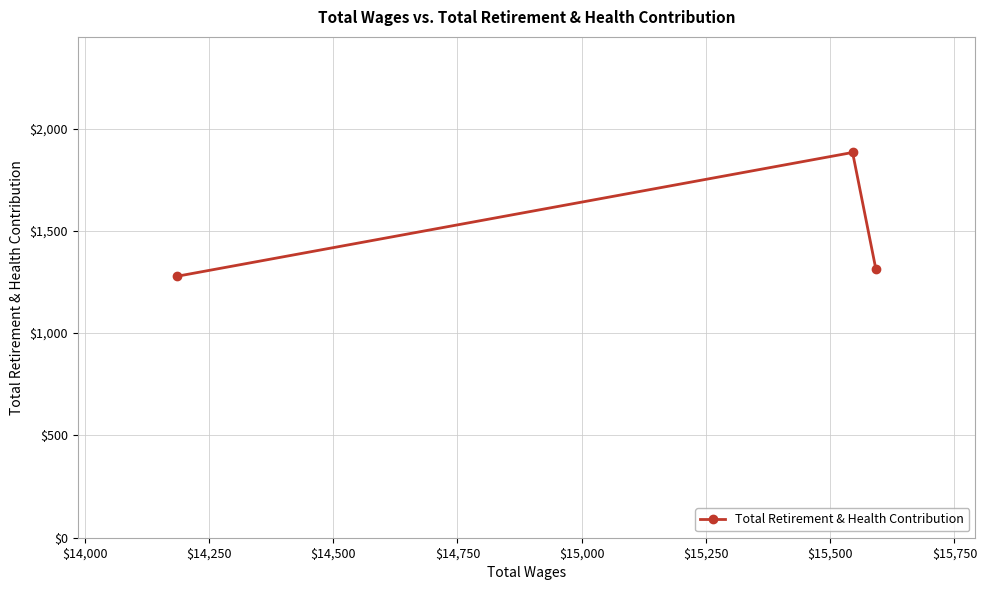

What is the difference between the maximum and minimum values?

605